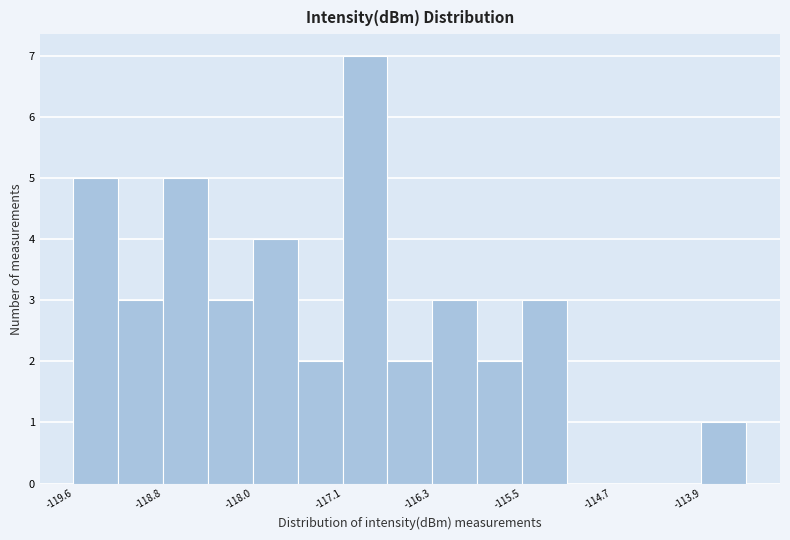

What is the height of the bar covering -118.4 to -118.0 on the x-axis? Neither the bar edges nor the heights are printed on the chart, so give them approximately, as read against the axes.

3